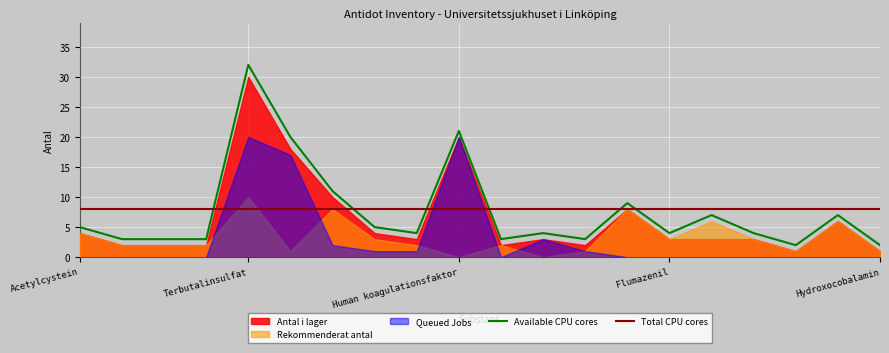

What is the highest value of the Available CPU cores series?

32